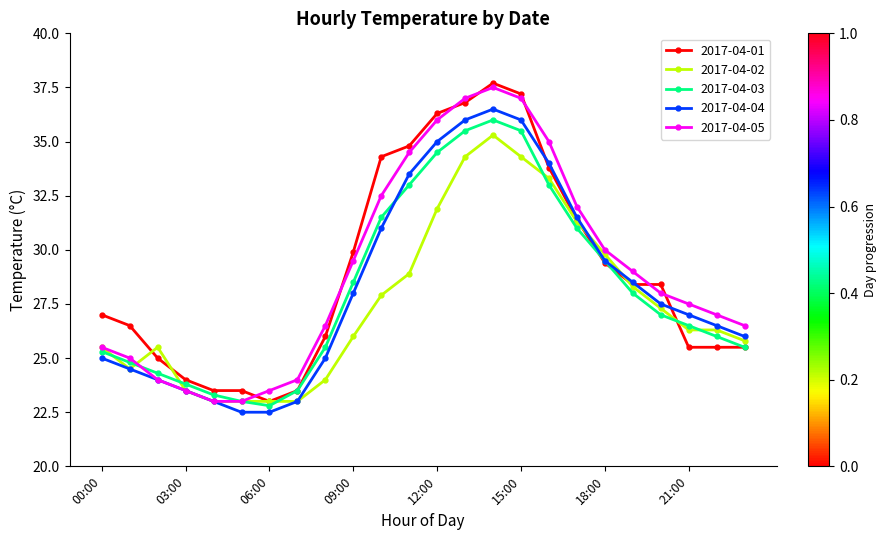

Which series ends up on top after the final intersection of 2017-04-05 and 2017-04-01?

2017-04-05